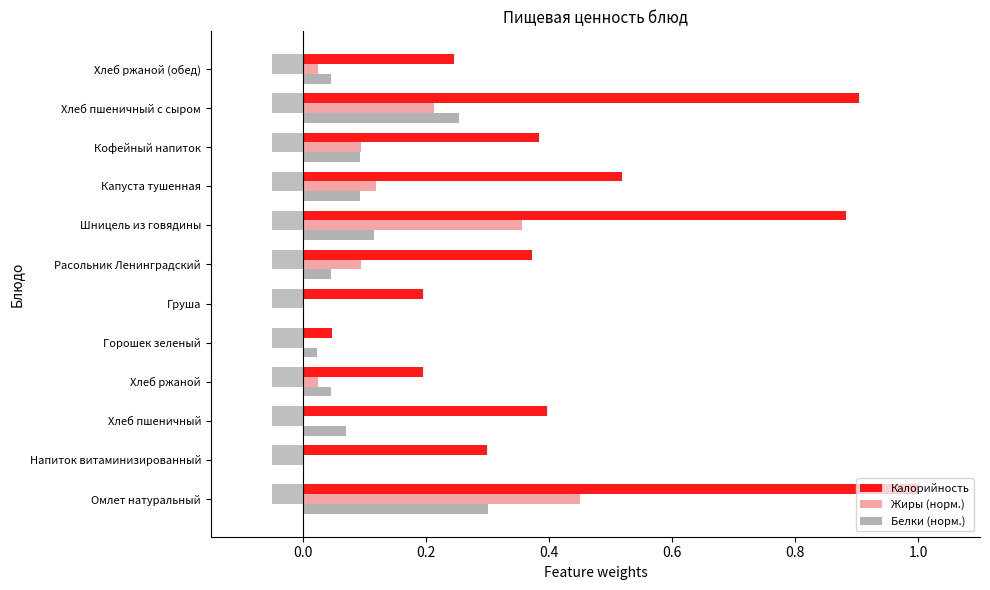

Reading left to right, what are all the values shown in this chart?

Калорийность: 1.0	0.3	0.4	0.2	0.0	0.2	0.4	0.9	0.5	0.4	0.9	0.2
Жиры (норм.): 0.5	0.0	0.0	0.0	0.0	0.0	0.1	0.4	0.1	0.1	0.2	0.0
Белки (норм.): 0.3	0.0	0.1	0.0	0.0	0.0	0.0	0.1	0.1	0.1	0.3	0.0